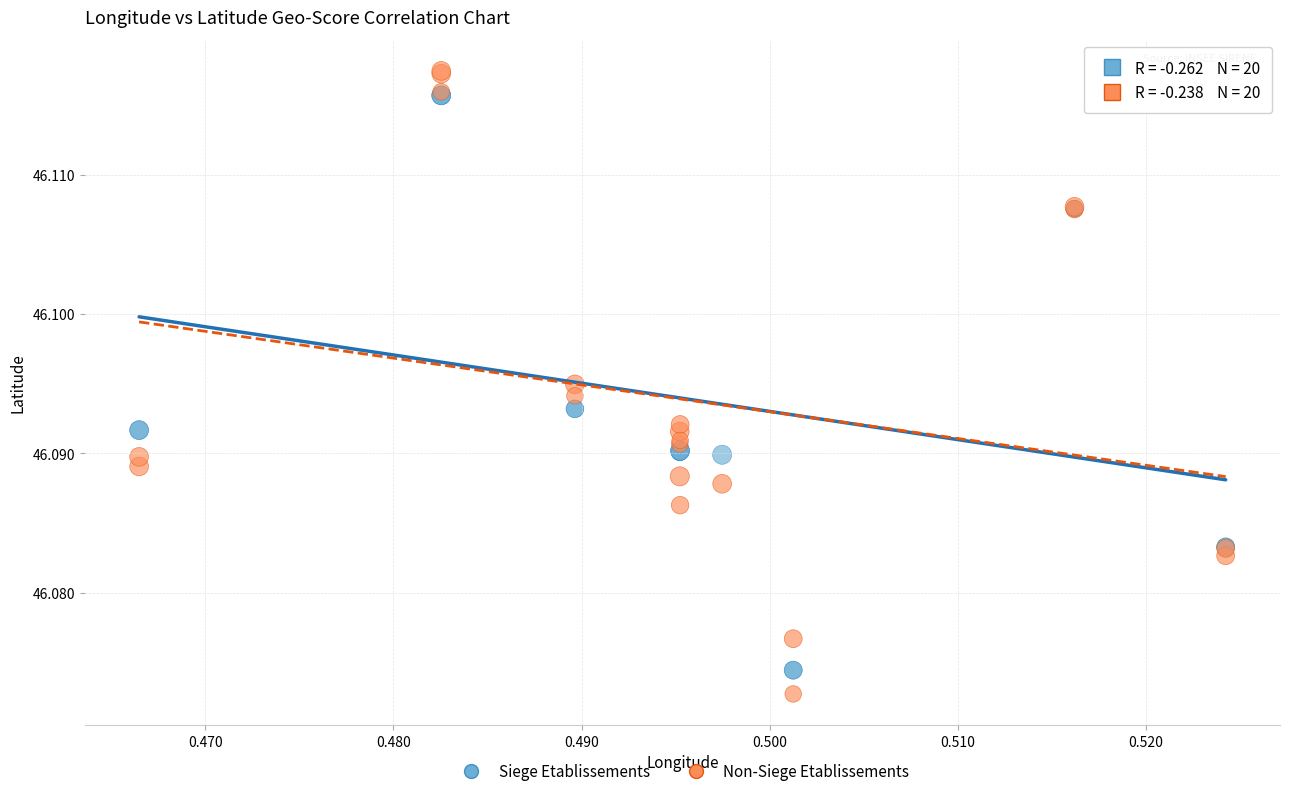

Which series has the widest spread of Y values?

Non-Siege Etablissements